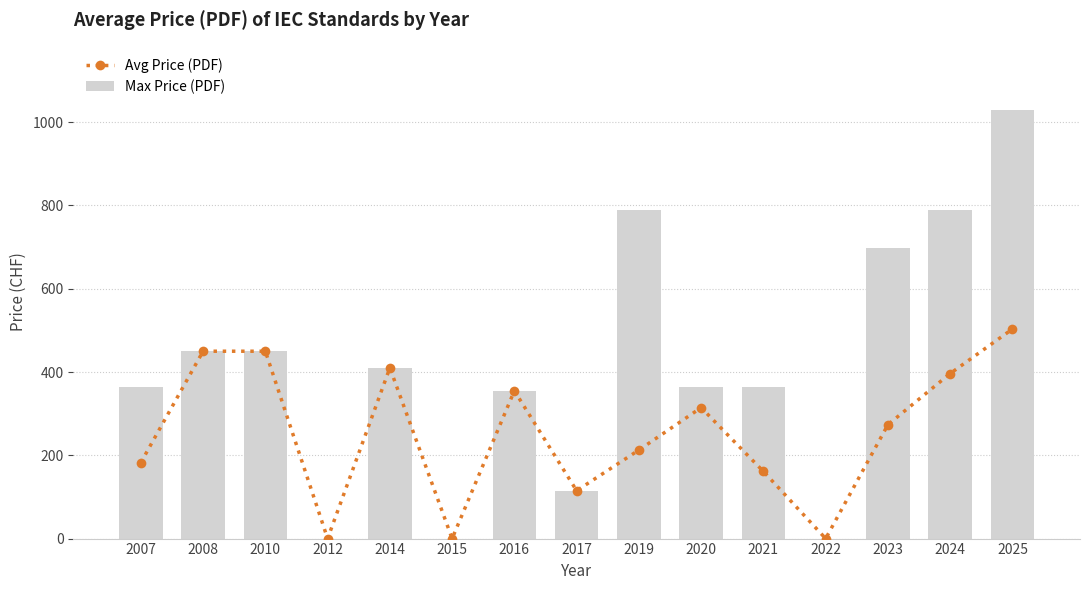

What is the difference between the maximum and minimum values in the Avg Price (PDF) series?

503.3